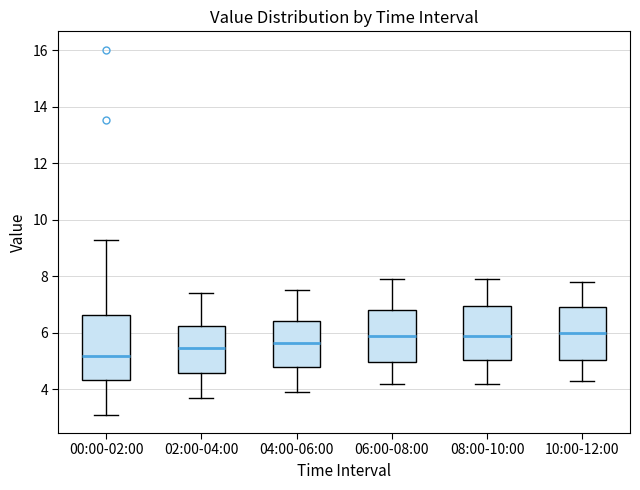

Comparing the boxes themselves (not the whiskers), which one is the tallest?

00:00-02:00